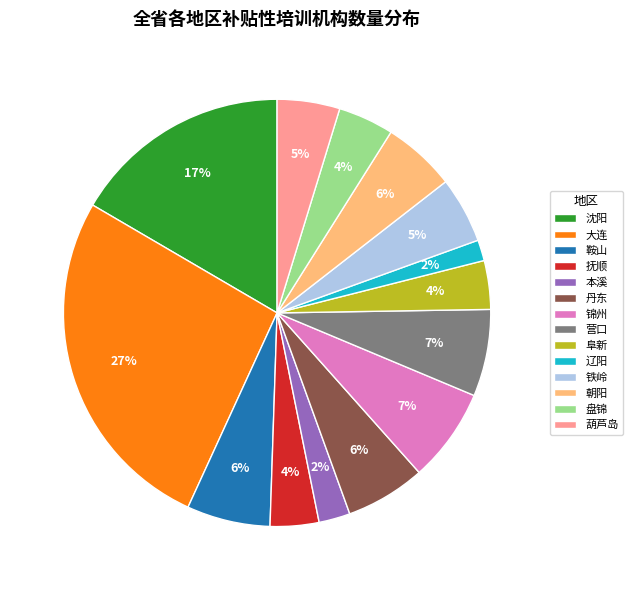

Is the sum of 丹东 and 朝阳 greater than half?

No